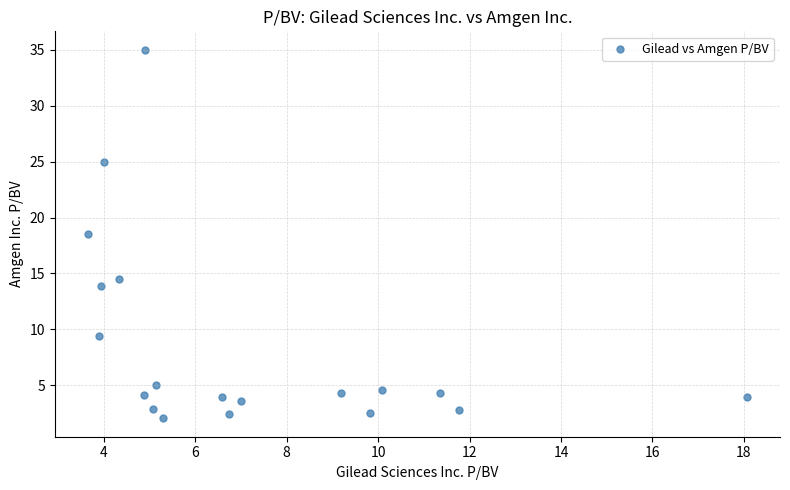

What is the range of X values (max minus min)?

14.4